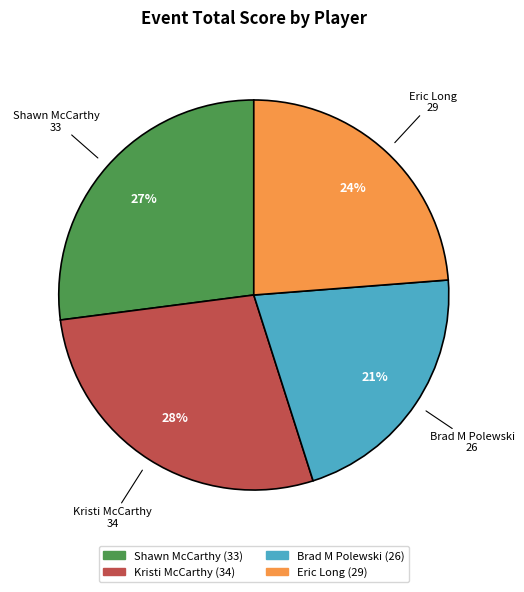

Do Eric Long and Brad M Polewski together represent more than half of the pie?

No